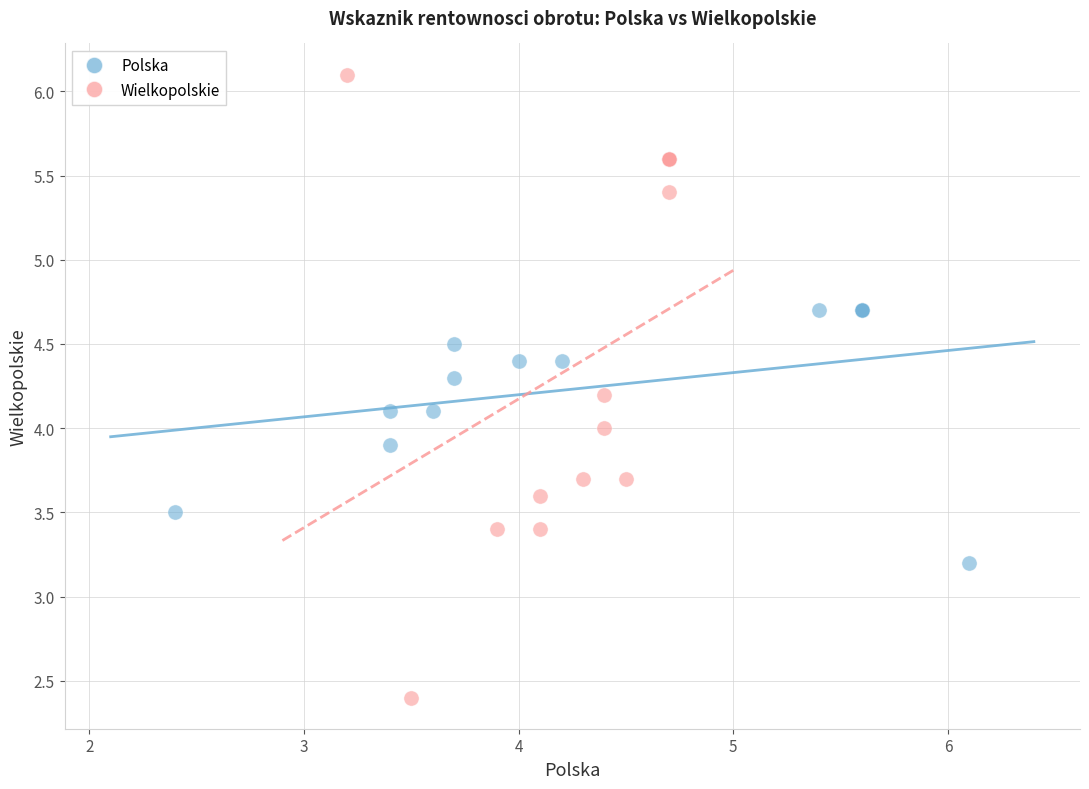

Which series contains the lowest Y value?

Wielkopolskie